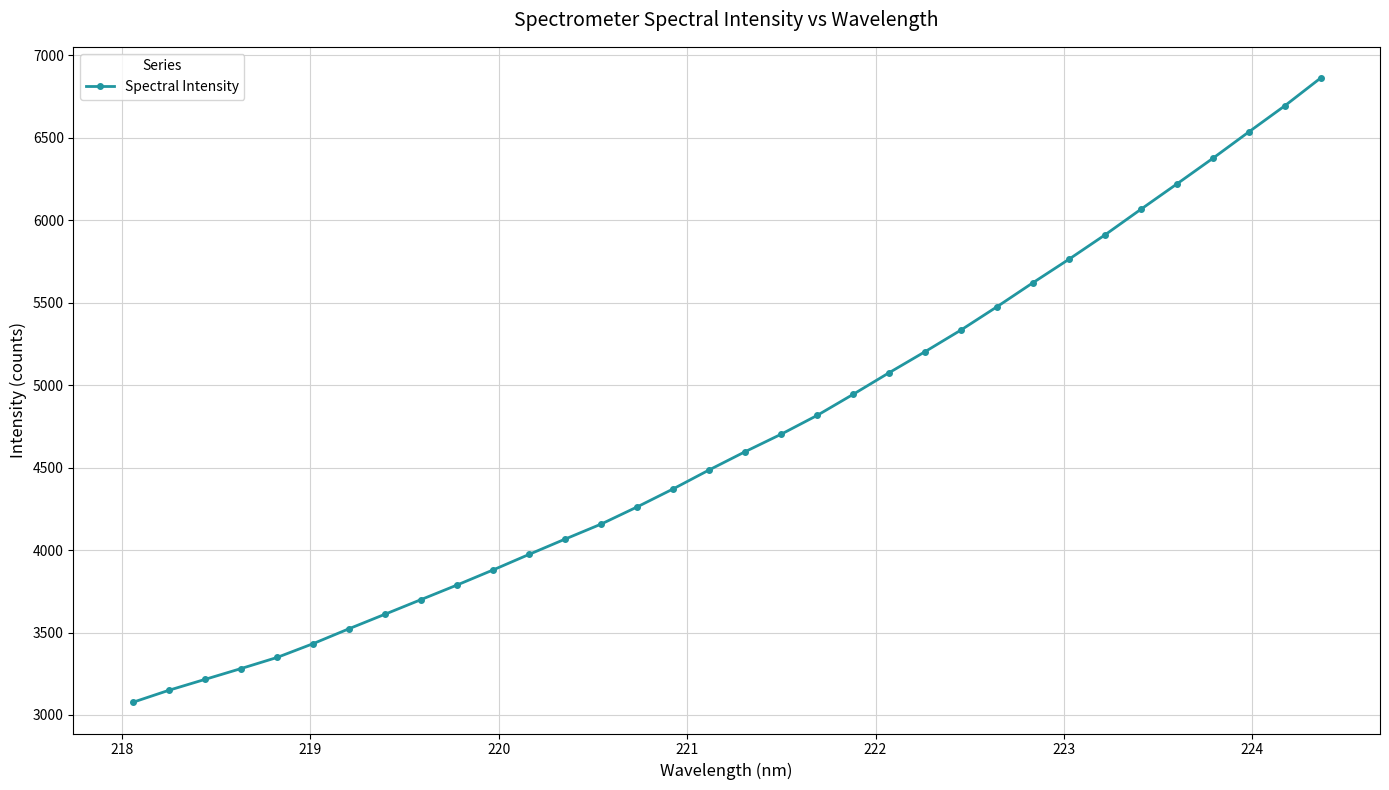

What is the value of the 25th point from the left?

5474.5